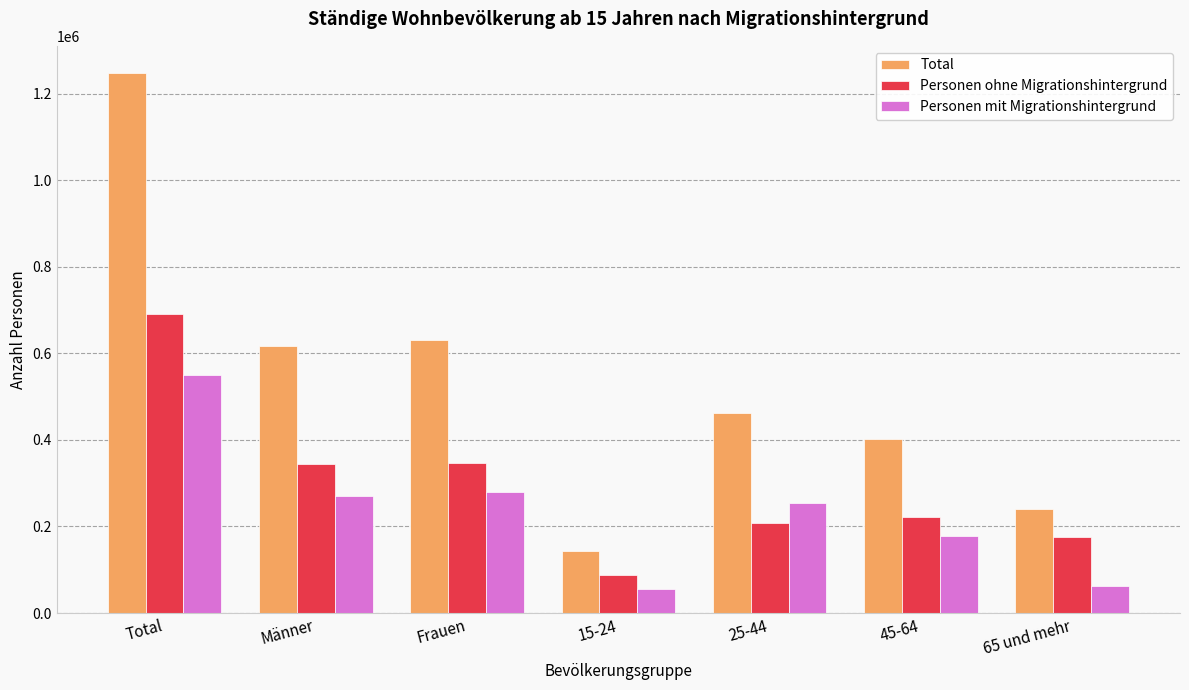

Which category has the lowest value in the Personen ohne Migrationshintergrund series?

15-24